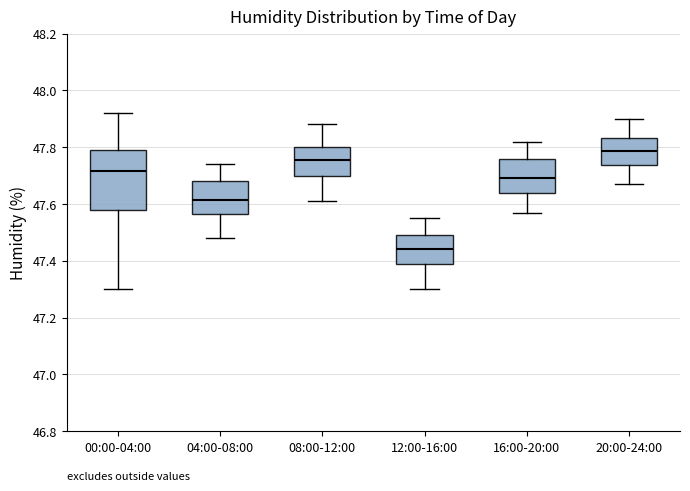

Comparing the boxes themselves (not the whiskers), which one is the tallest?

00:00-04:00